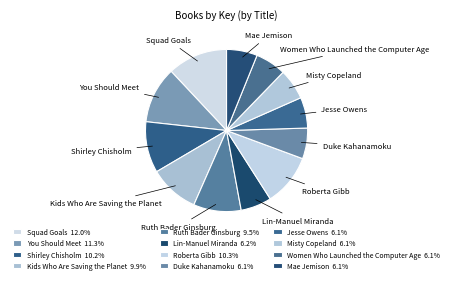

Count the number of slices in the pie.

12